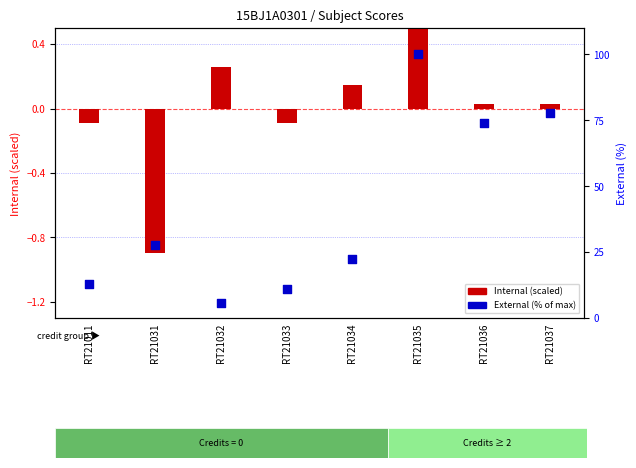

Which series has the largest total across all categories?

External (%)